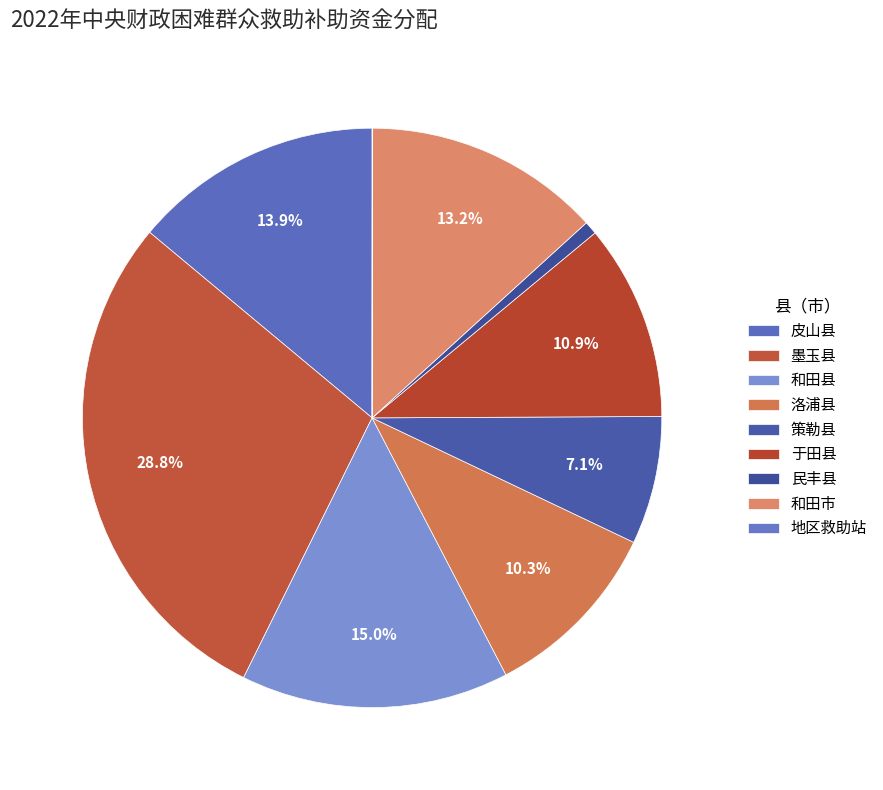

To the nearest percent, what is the average slice percentage?

11%